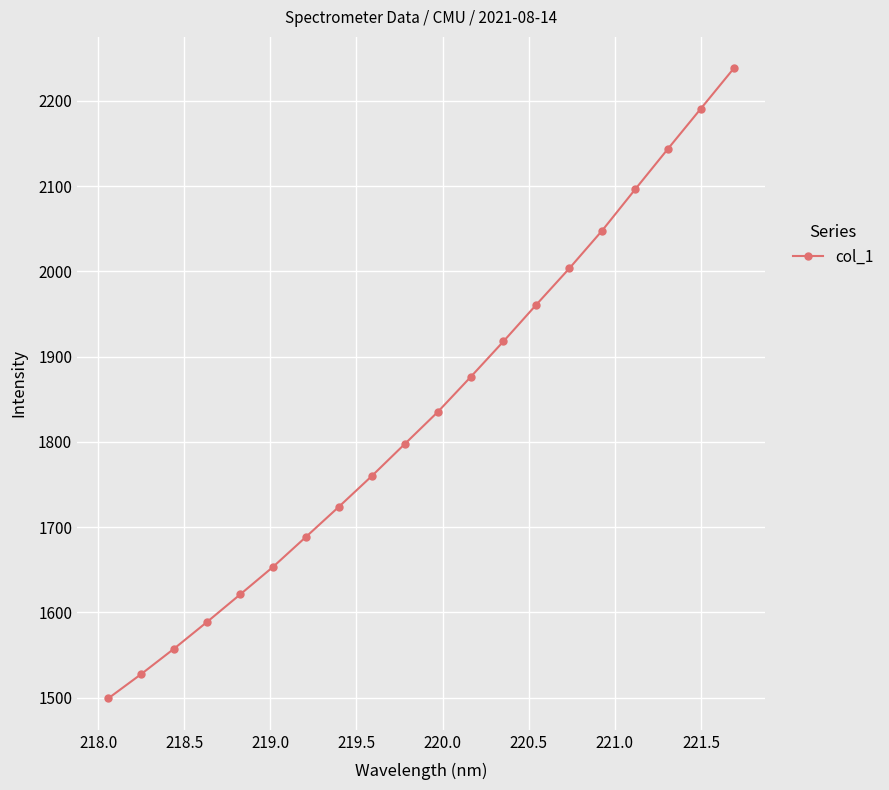

How many lines are shown in the chart?

1